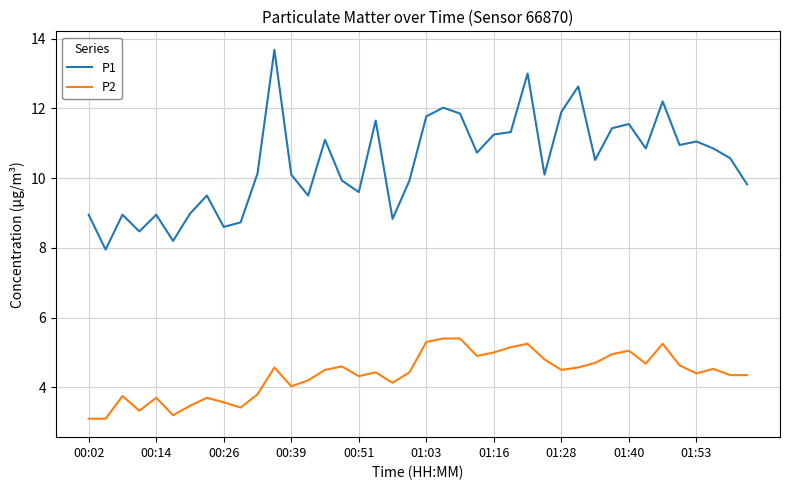

List the series in order of their overall mean, highest first.

P1, P2